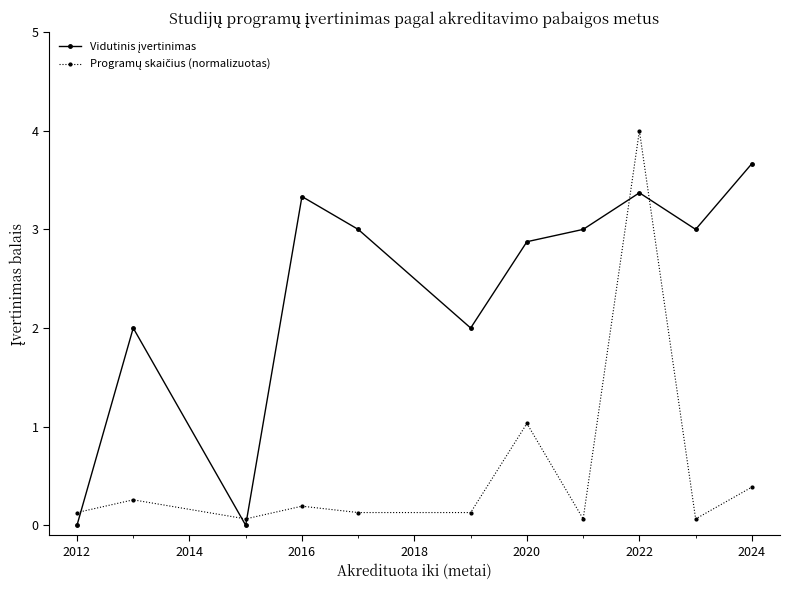

At which category is the sum across all series the highest?

2022